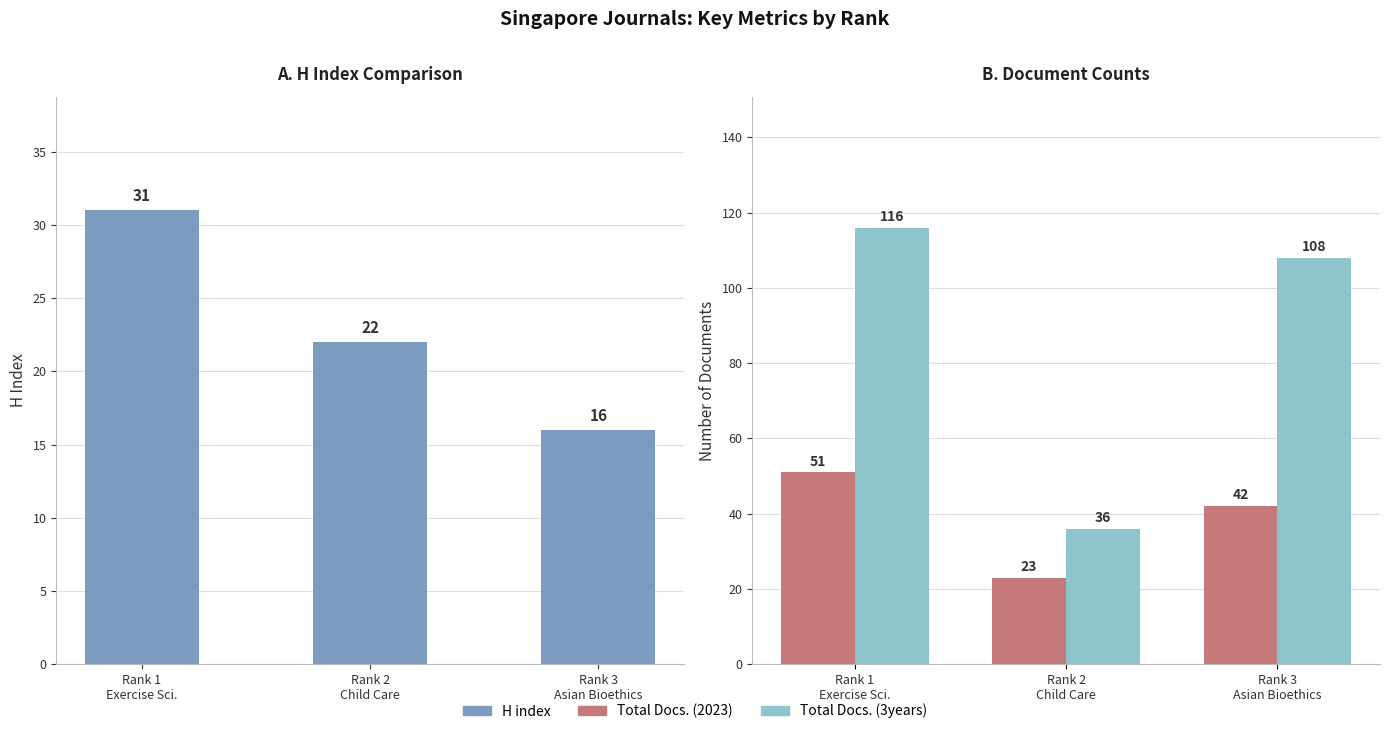

What is the value of the H index bar at the 3rd from the left?

16